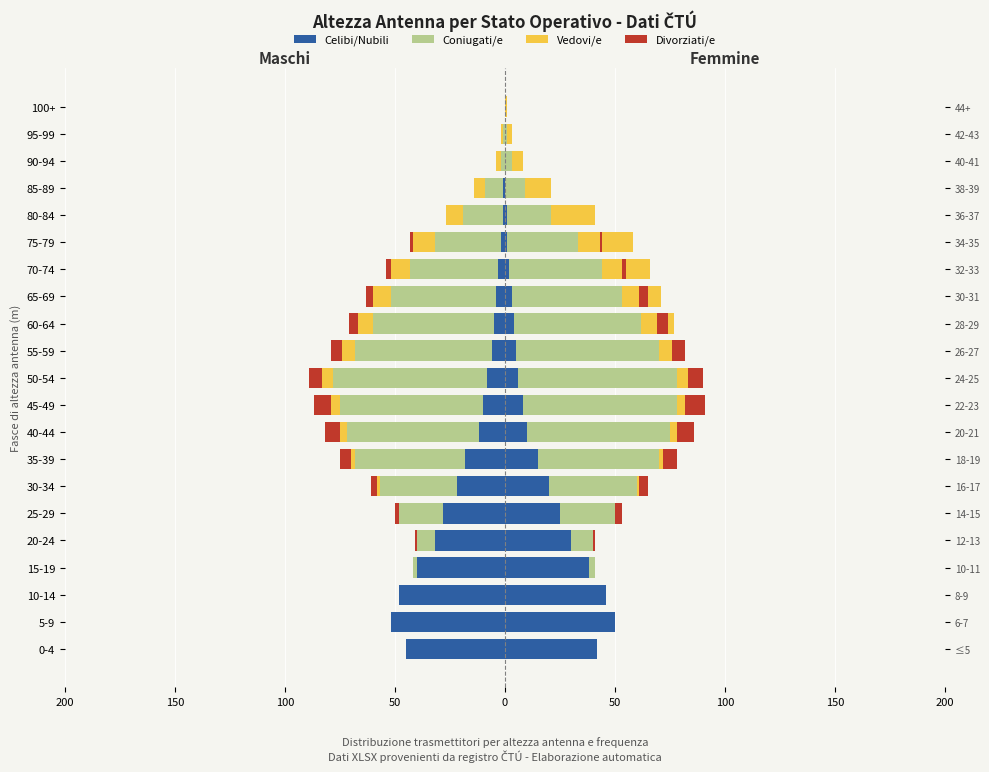

What are all the series names shown in the legend?

Celibi/Nubili, Coniugati/e, Vedovi/e, Divorziati/e